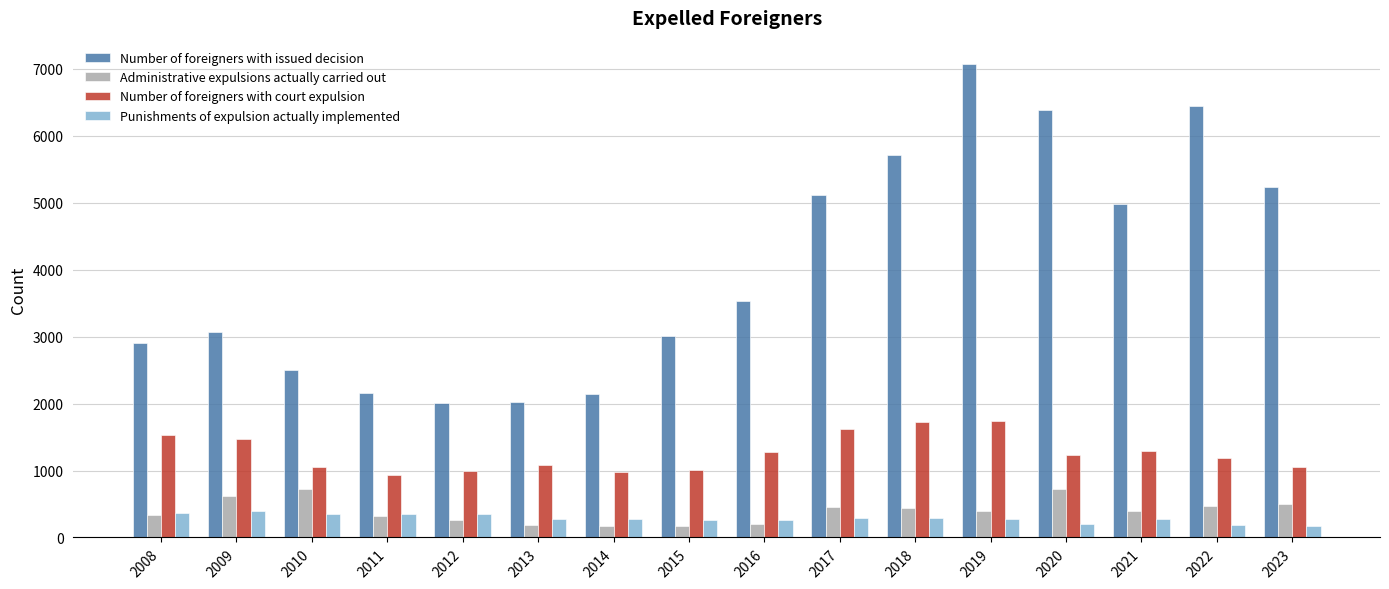

What is the average value of the Number of foreigners with issued decision series?

4020